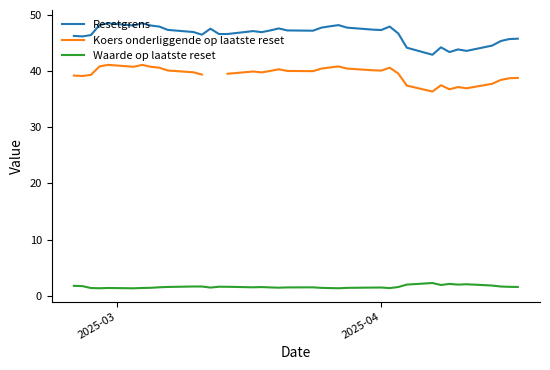

What is the highest value of the Resetgrens series?

48.5